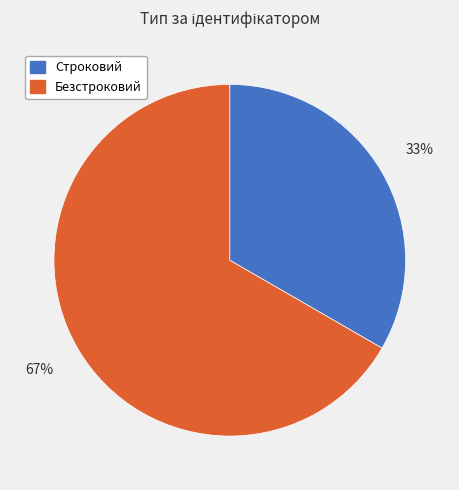

Do Строковий and Безстроковий together represent more than half of the pie?

Yes